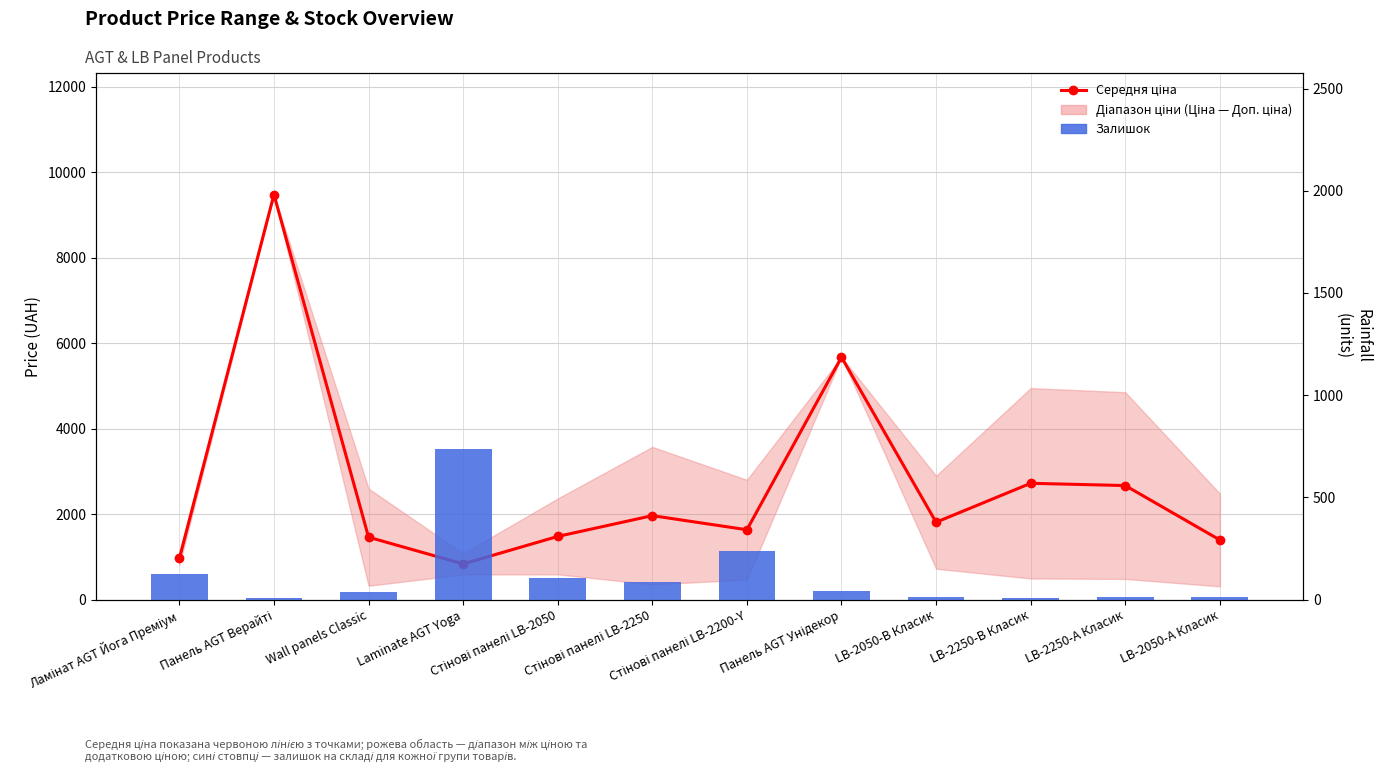

Does the chart contain any negative values?

No